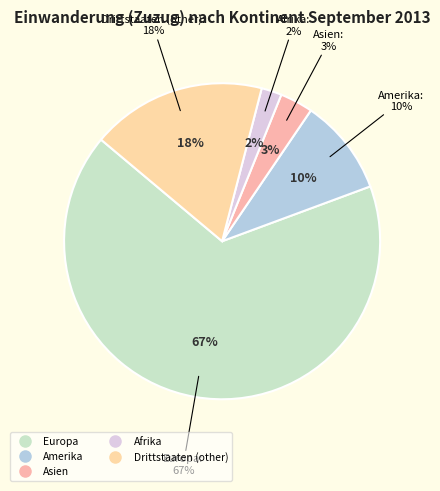

Which slice is the largest?

Europa